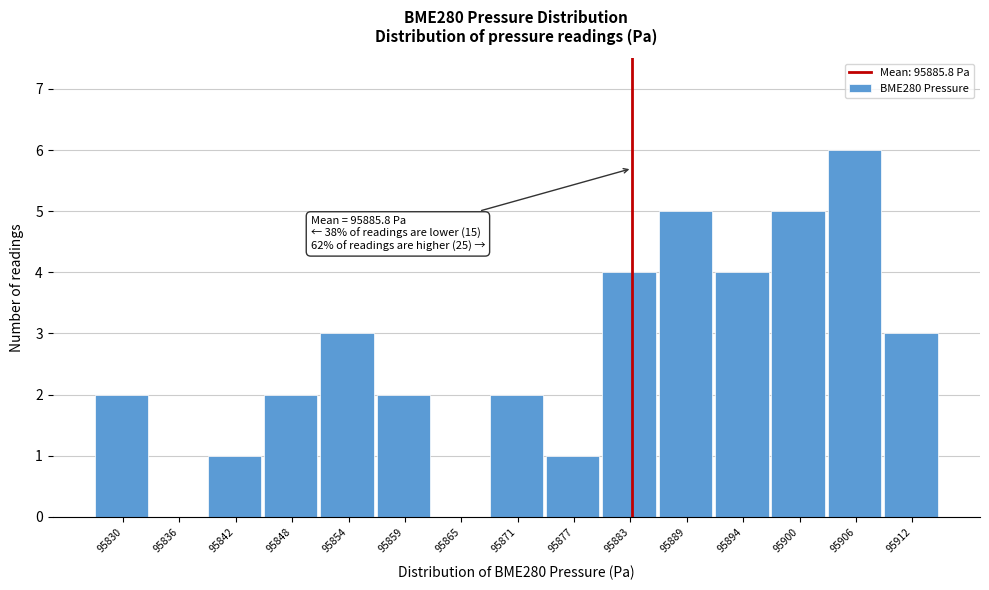

Reading right to left, extract all data points from this chart.

95912=3	95906=6	95900=5	95894=4	95889=5	95883=4	95877=1	95871=2	95865=0	95859=2	95854=3	95848=2	95842=1	95836=0	95830=2